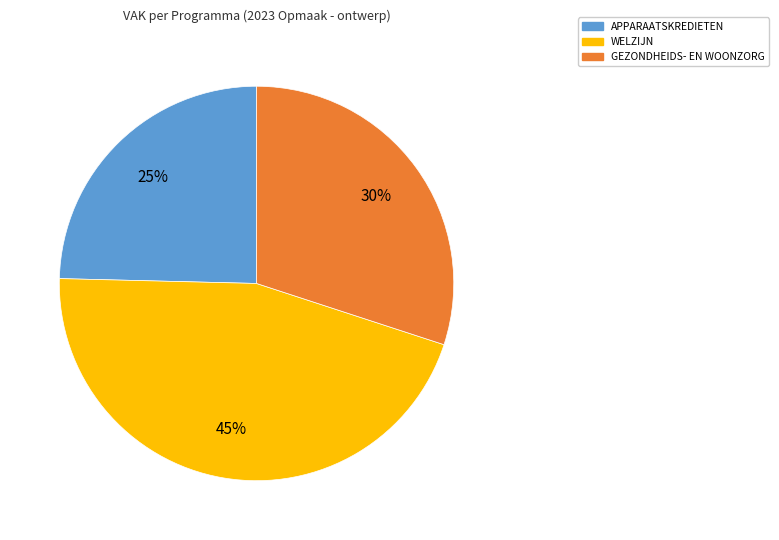

Is there any slice that represents more than half of the pie?

No